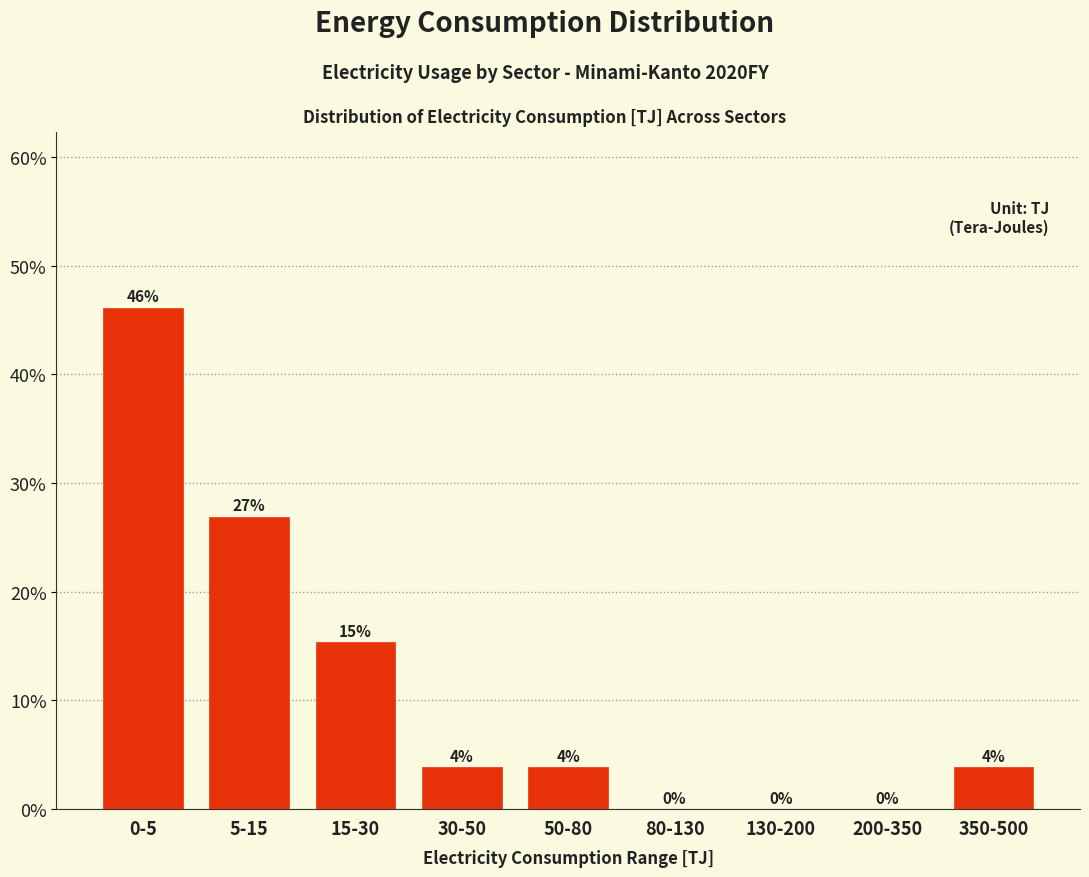

At which label does the data first exceed 3?

0-5